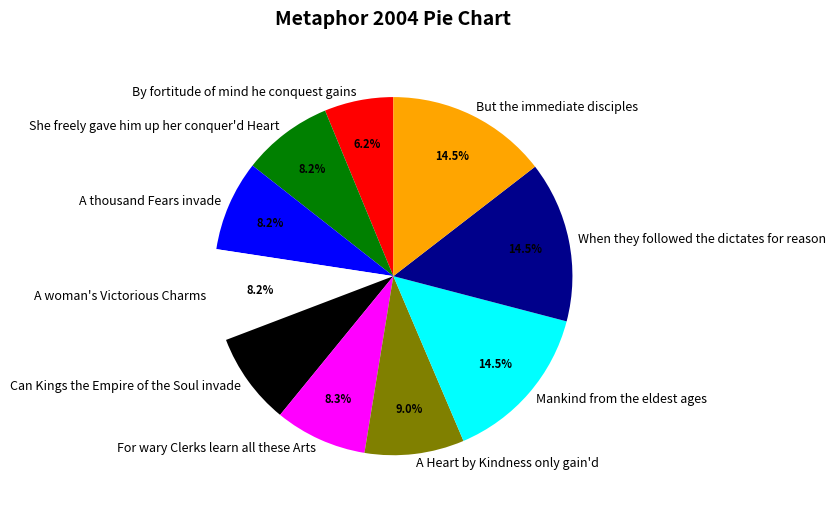

Is it true that A woman's Victorious Charms is 16% of the pie?

False